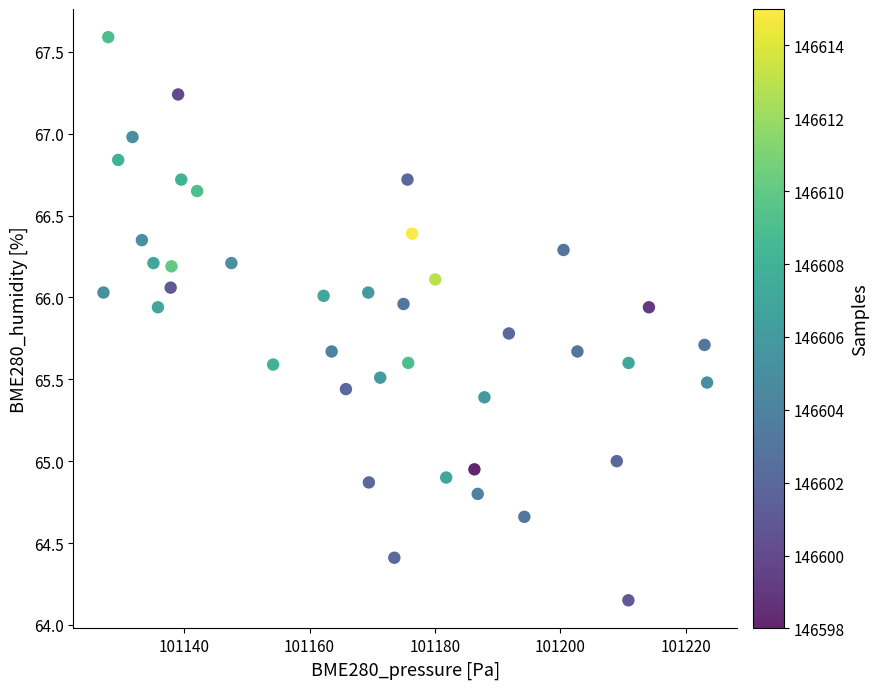

What is the range of X values (max minus min)?

96.3